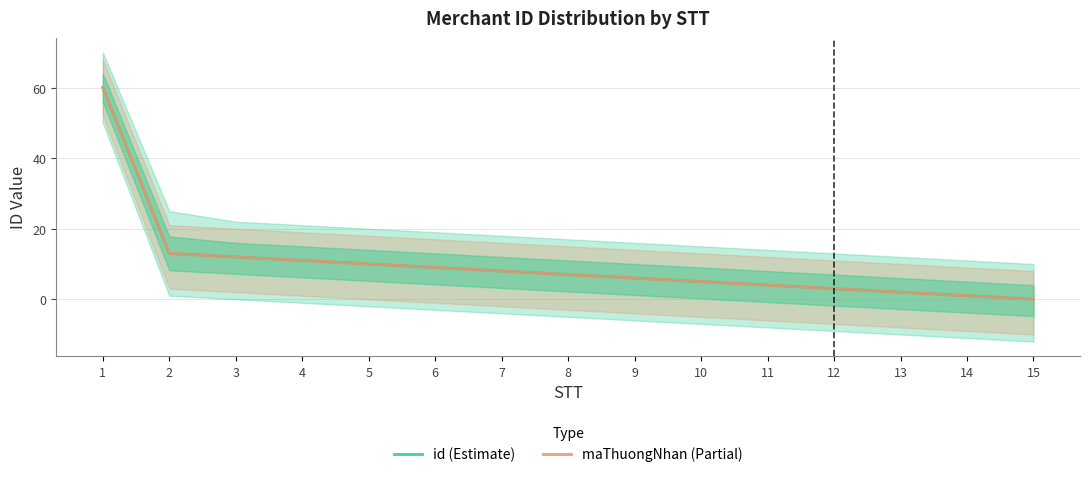

Rank the categories by id (Estimate) value from lowest to highest.

15, 14, 13, 12, 11, 10, 9, 8, 7, 6, 5, 4, 3, 2, 1